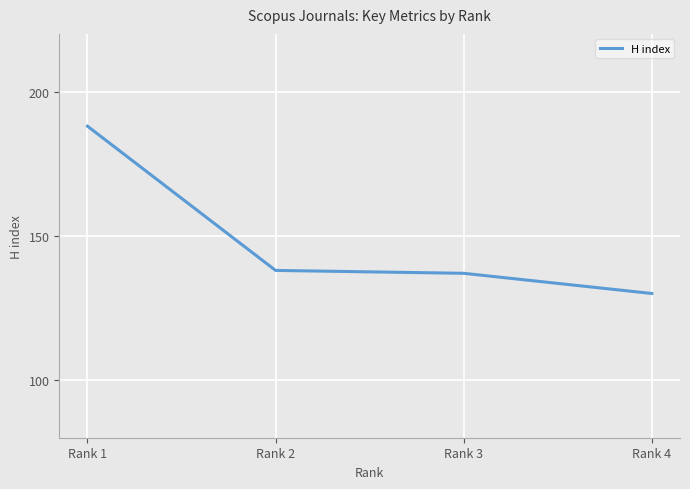

What is the sum of all values?

593